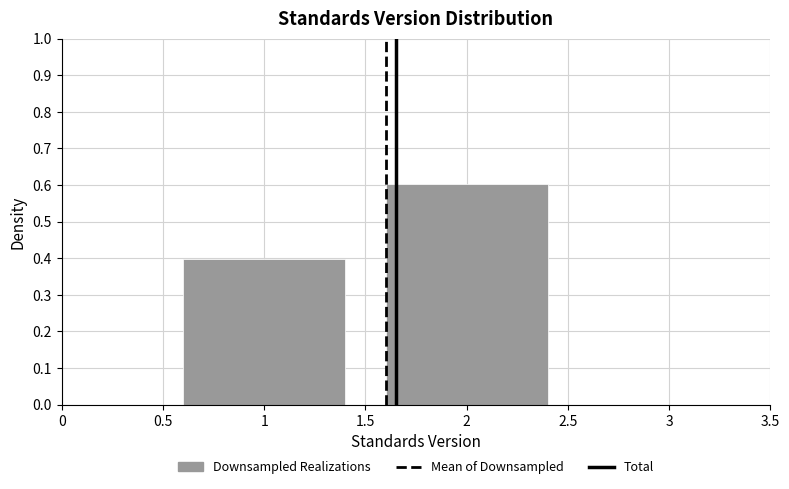

Reading left to right, transcribe this chart: for each bar, give the range it covers on the x-axis and its height. The values are not printed on the chart, so give them approximately, as read against the axis.

0.5 to 1.5: 0.4
1.5 to 2.5: 0.6